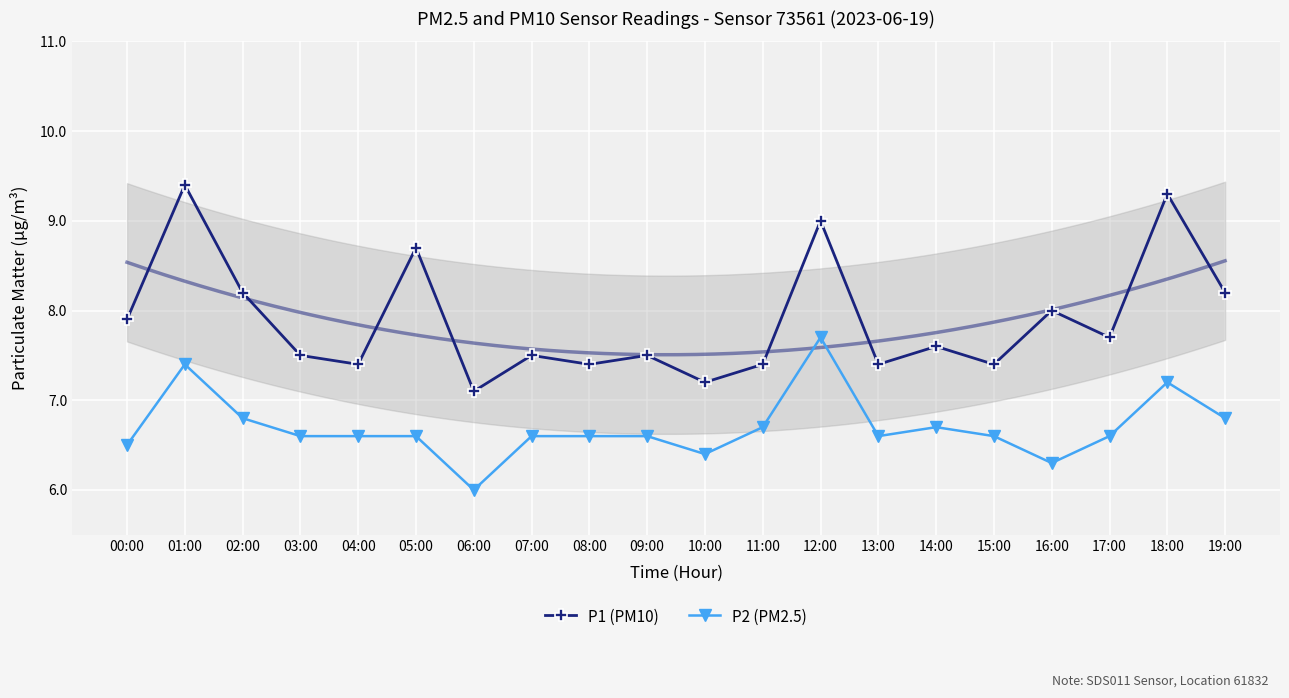

Reading left to right, extract all data points from this chart.

P1 (PM10): 00:00=7.9	01:00=9.4	02:00=8.2	03:00=7.5	04:00=7.4	05:00=8.7	06:00=7.1	07:00=7.5	08:00=7.4	09:00=7.5	10:00=7.2	11:00=7.4	12:00=9.0	13:00=7.4	14:00=7.6	15:00=7.4	16:00=8.0	17:00=7.7	18:00=9.3	19:00=8.2
P2 (PM2.5): 00:00=6.5	01:00=7.4	02:00=6.8	03:00=6.6	04:00=6.6	05:00=6.6	06:00=6.0	07:00=6.6	08:00=6.6	09:00=6.6	10:00=6.4	11:00=6.7	12:00=7.7	13:00=6.6	14:00=6.7	15:00=6.6	16:00=6.3	17:00=6.6	18:00=7.2	19:00=6.8